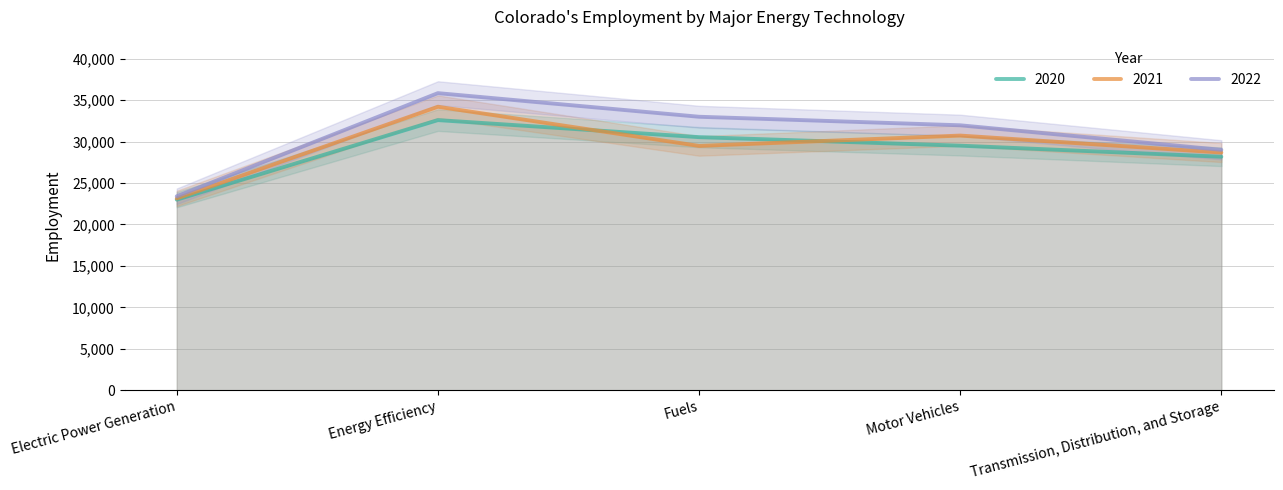

Where does the 2022 series first go above 31968?

Energy Efficiency